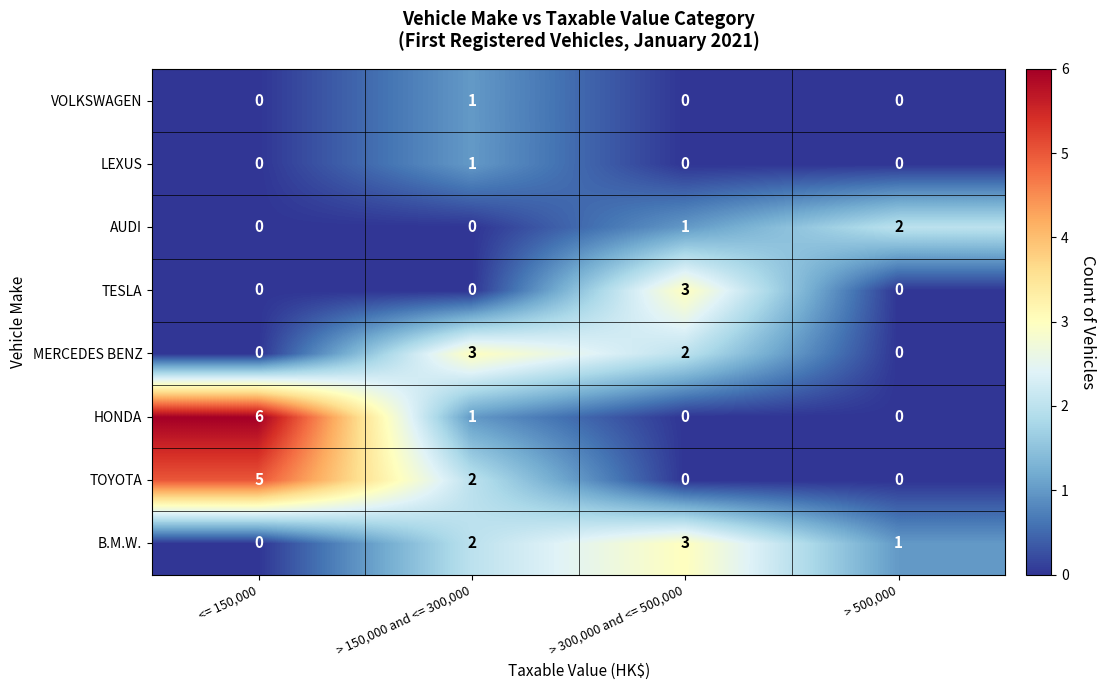

Where is B.M.W. nearest to the value 1?

> 500,000